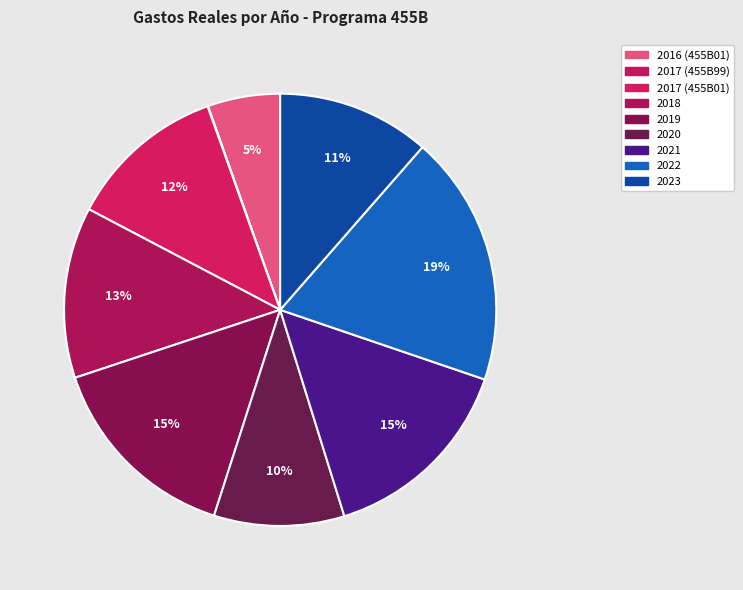

Count the number of slices in the pie.

9